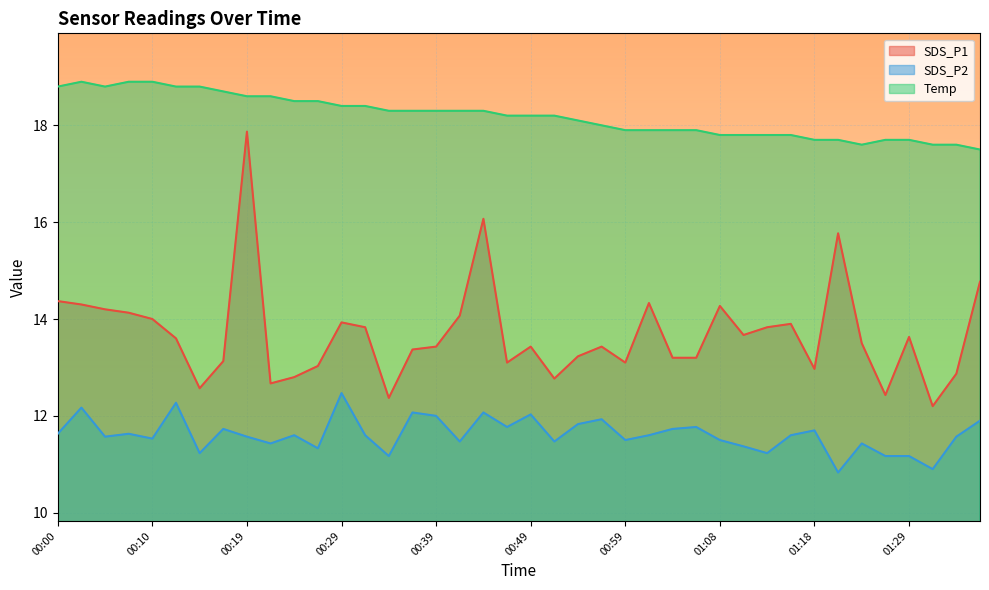

Rank the series by their average value, from lowest to highest.

SDS_P2, SDS_P1, Temp